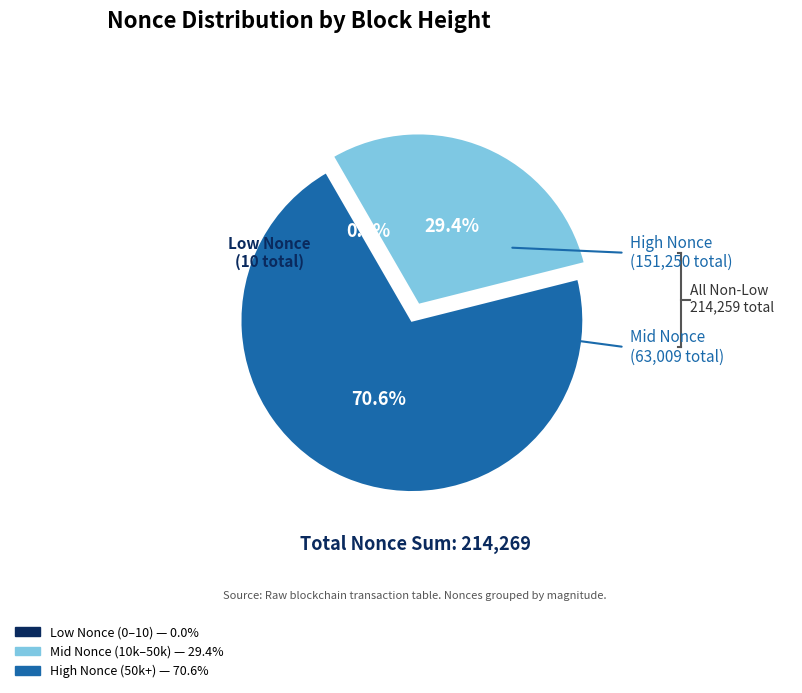

Does any single category account for the majority?

Yes